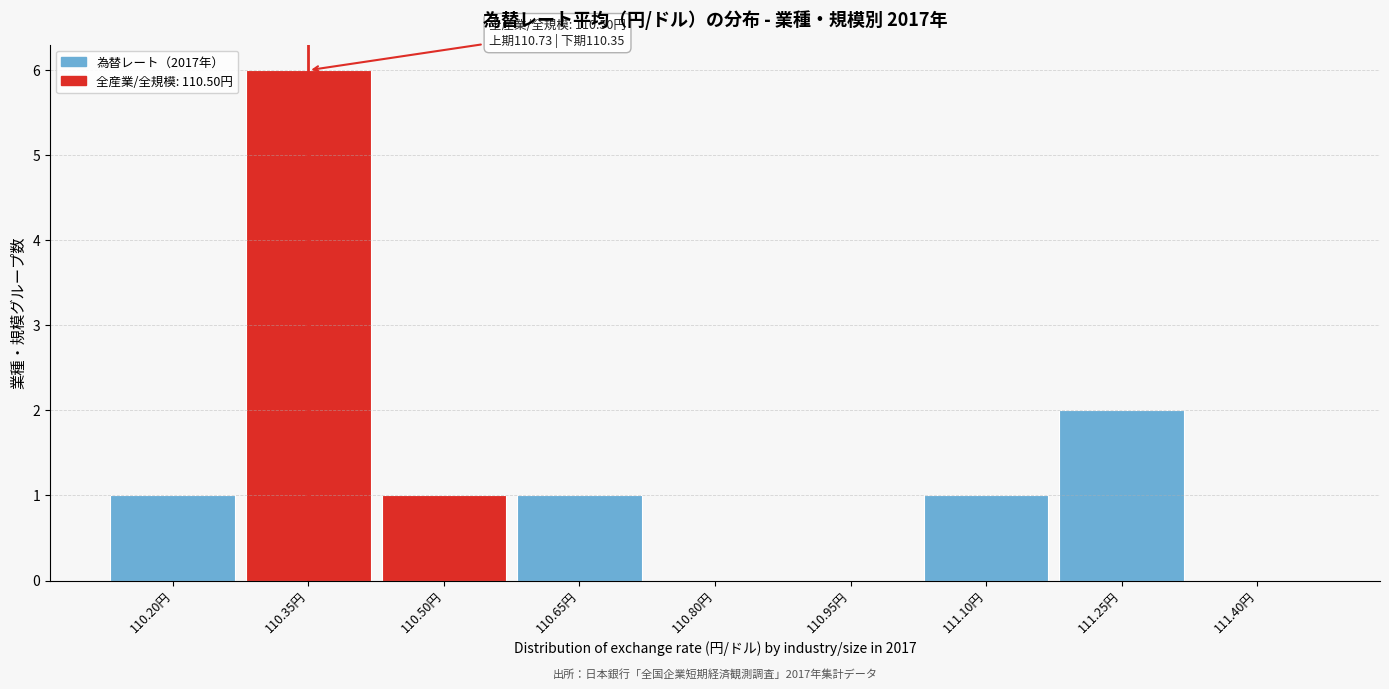

What is the maximum value shown in the chart?

6